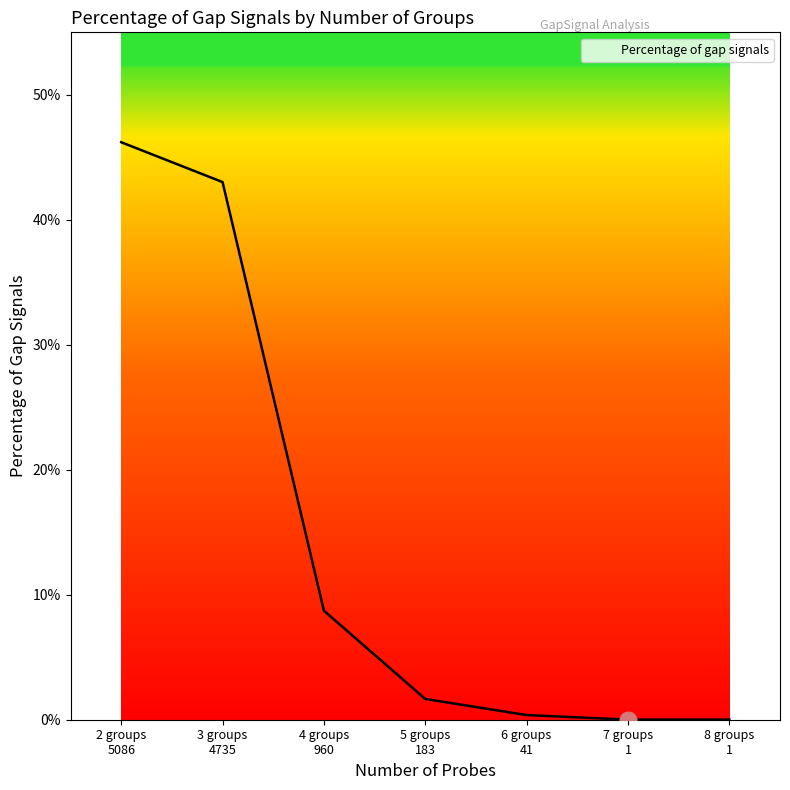

Reading left to right, extract all data points from this chart.

0.5	0.4	0.1	0.0	0.0	0.0	0.0